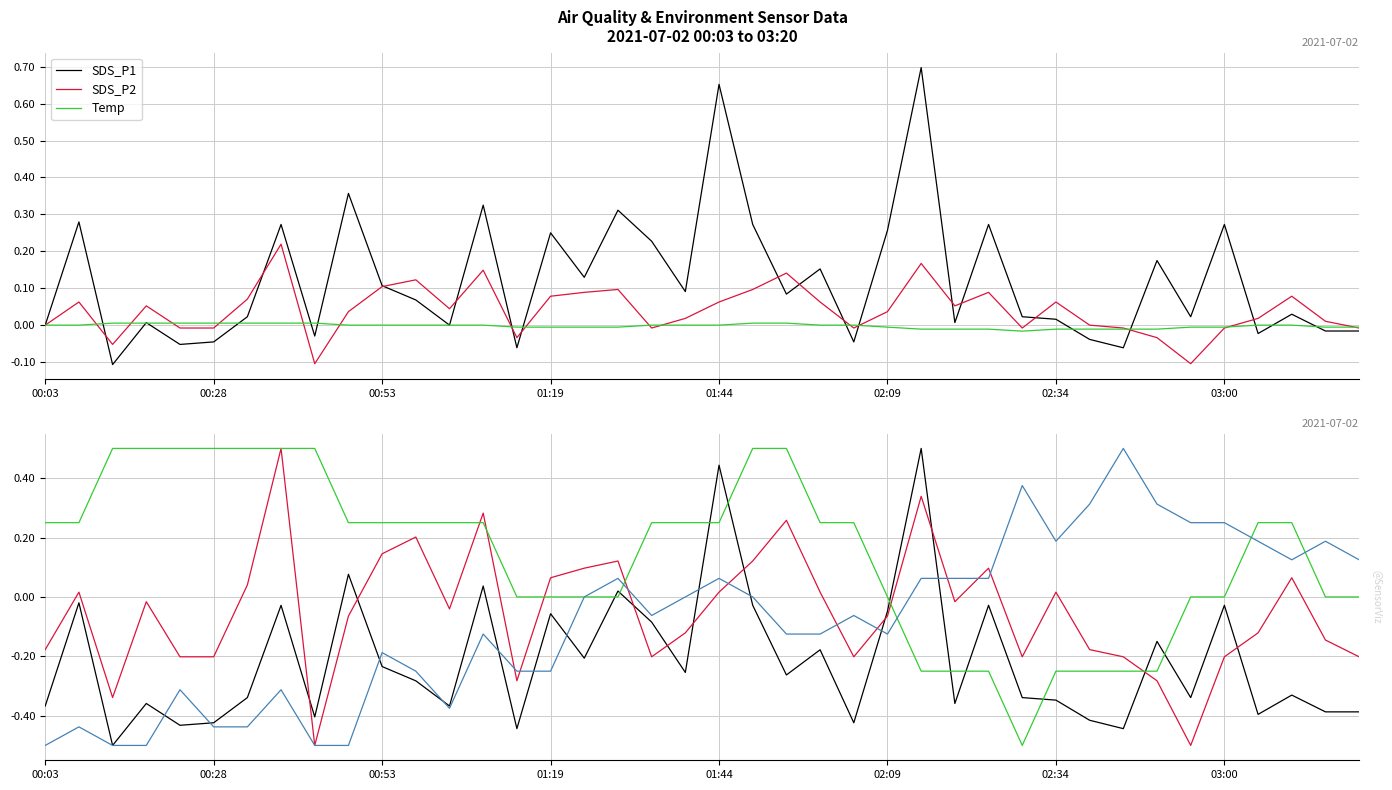

What is the total value across all series at 37?

0.1